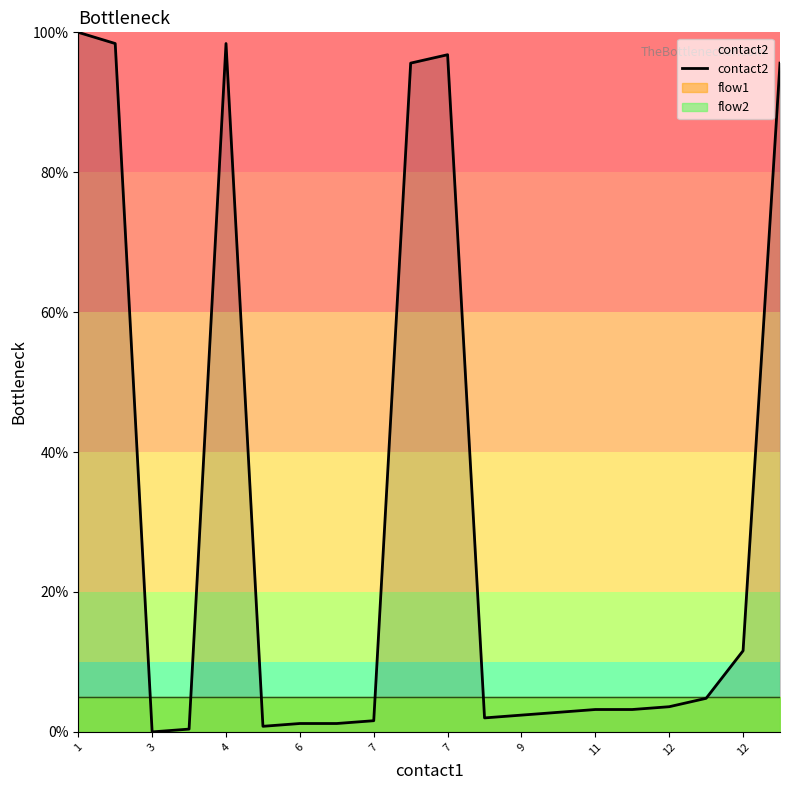

What is the label of the 16th point from the left?

15